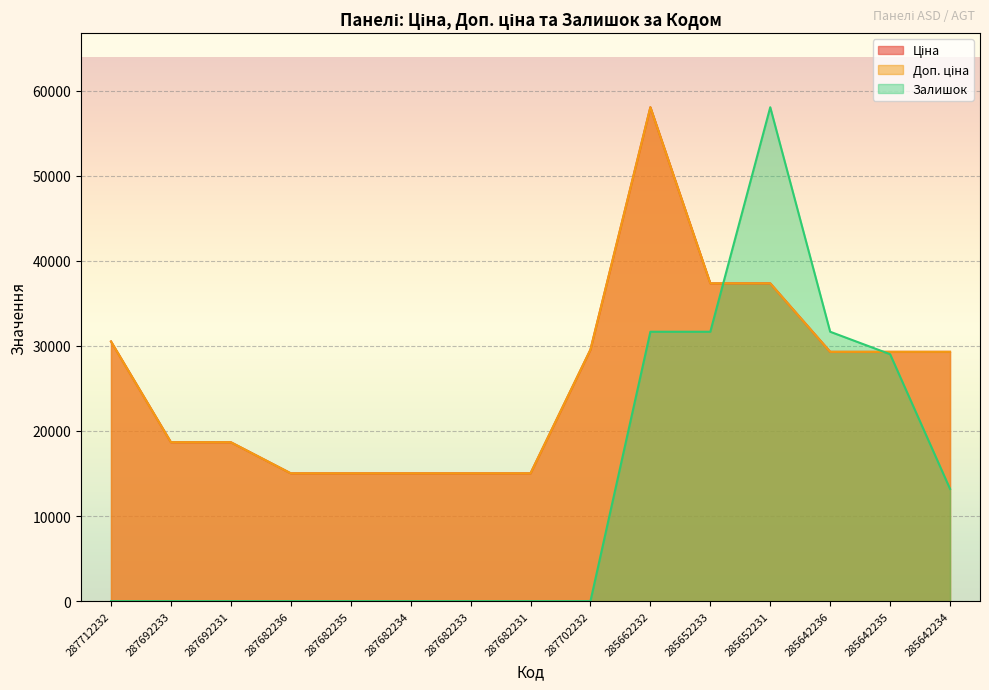

True or false: Доп. ціна and Ціна intersect in this chart.

False